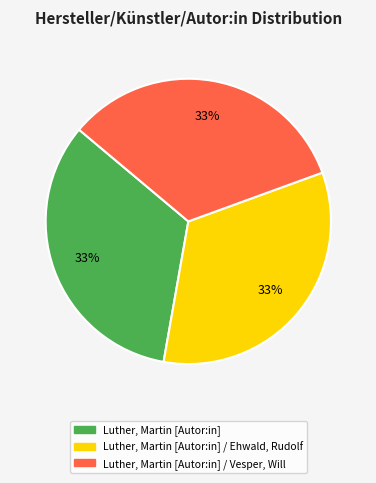

To the nearest percent, what is the average slice percentage?

33%